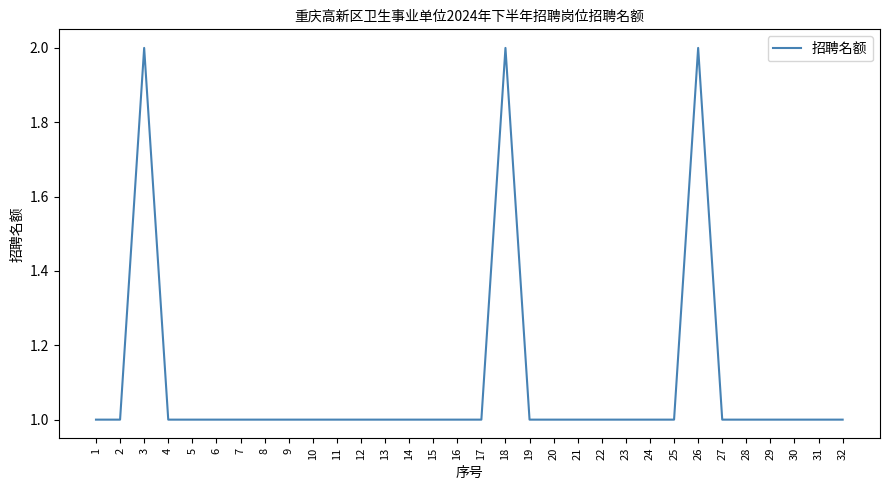

Reading left to right, what are all the values shown in this chart?

1	1	2	1	1	1	1	1	1	1	1	1	1	1	1	1	1	2	1	1	1	1	1	1	1	2	1	1	1	1	1	1